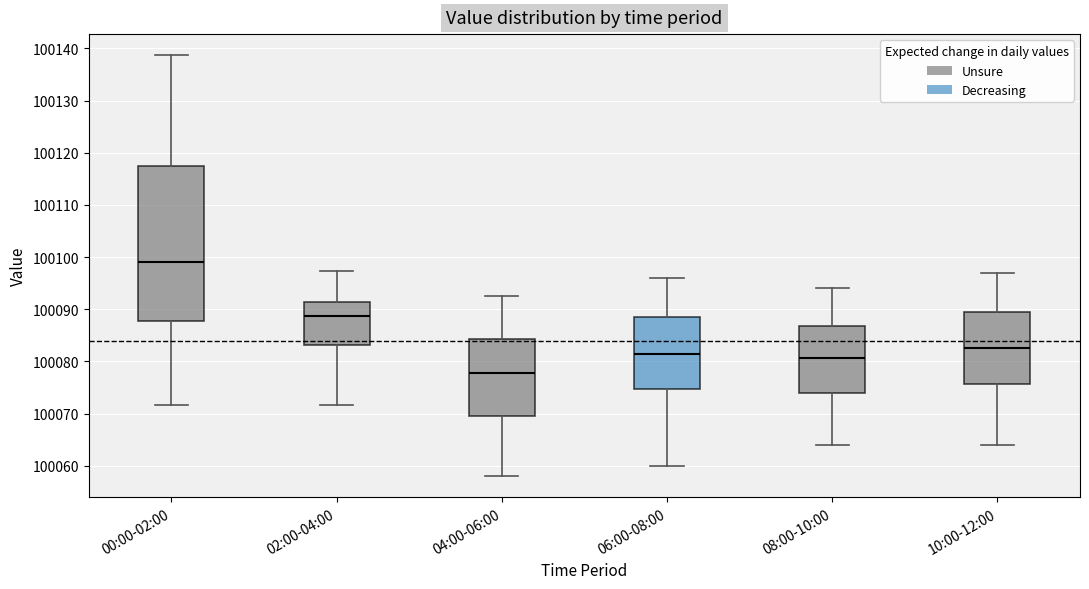

Reading left to right, transcribe this box plot: for each box, give where its median line is, the range the box spans, and where its two whiskers end, as read against the y-axis. The values are not printed on the chart, so give them approximately, as read against the axis.

00:00-02:00: median 100099, box 100088 to 100117, whiskers 100072 to 100139
02:00-04:00: median 100089, box 100083 to 100091, whiskers 100072 to 100097
04:00-06:00: median 100078, box 100070 to 100084, whiskers 100058 to 100093
06:00-08:00: median 100082, box 100075 to 100089, whiskers 100060 to 100096
08:00-10:00: median 100081, box 100074 to 100087, whiskers 100064 to 100094
10:00-12:00: median 100083, box 100076 to 100090, whiskers 100064 to 100097